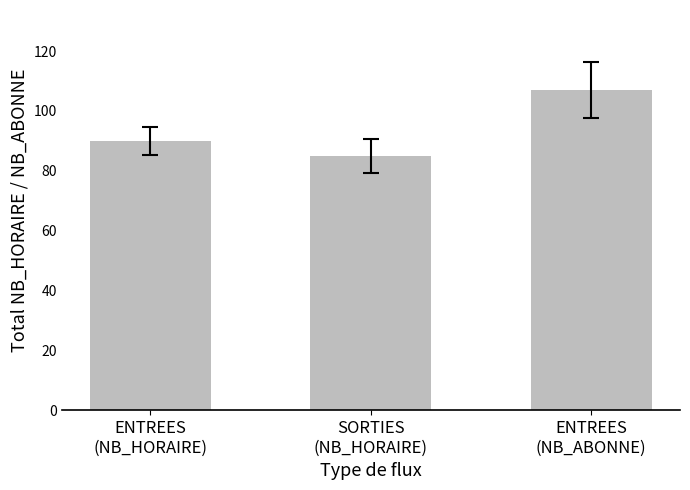

What position from the left is ENTREES
(NB_HORAIRE)?

1